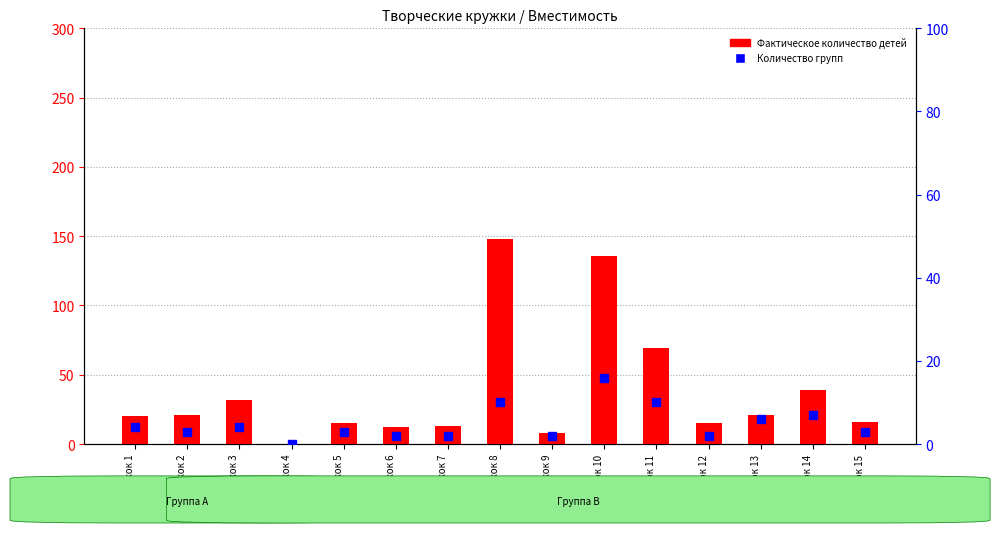

Which series has the largest total across all categories?

Фактическое количество детей